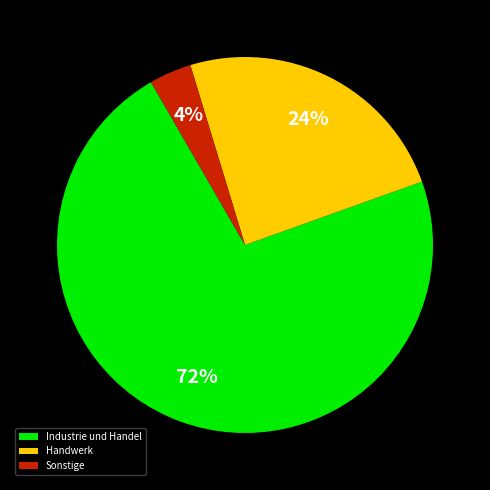

Rank the categories by value from highest to lowest.

Industrie und Handel, Handwerk, Sonstige